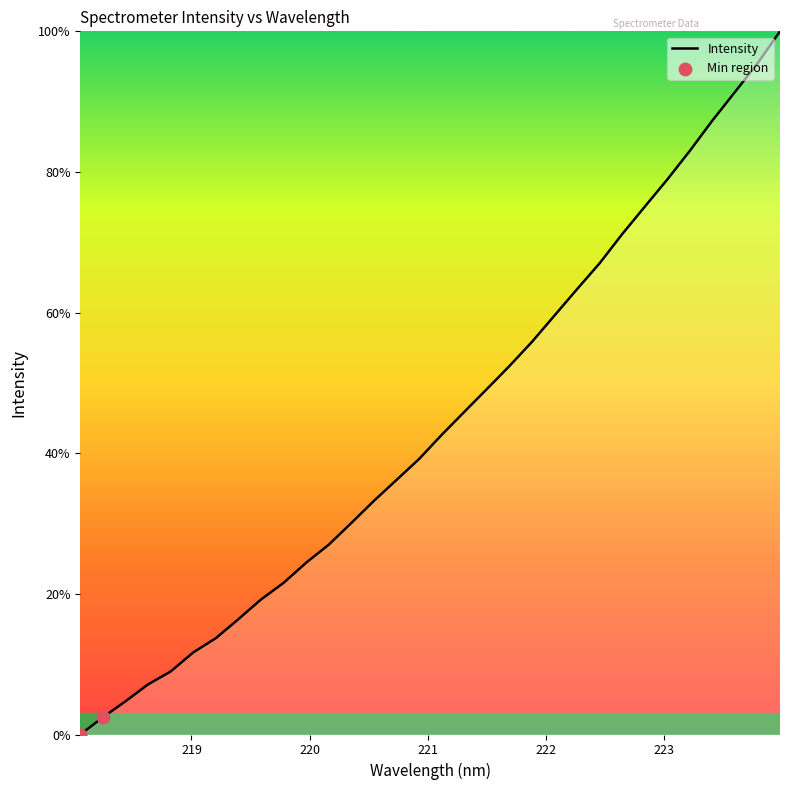

What is the difference between the maximum and minimum values?

100.0